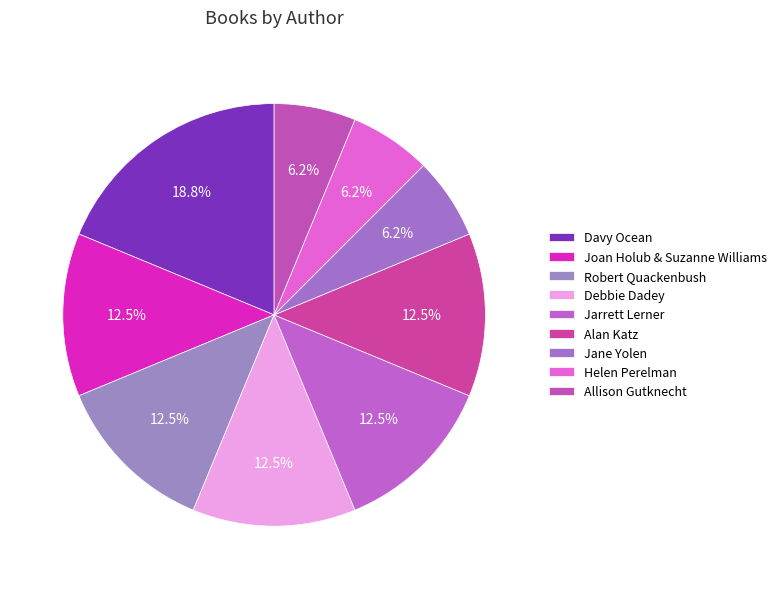

Count the number of slices in the pie.

9